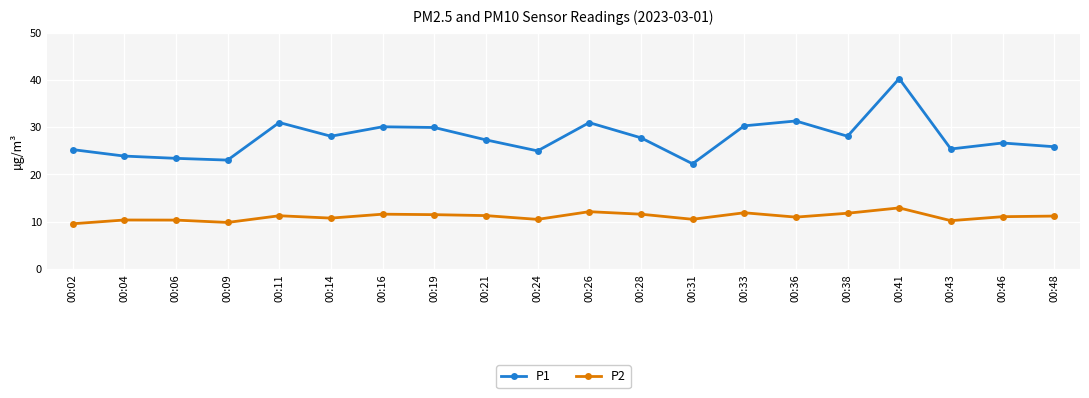

True or false: P1 and P2 intersect in this chart.

False